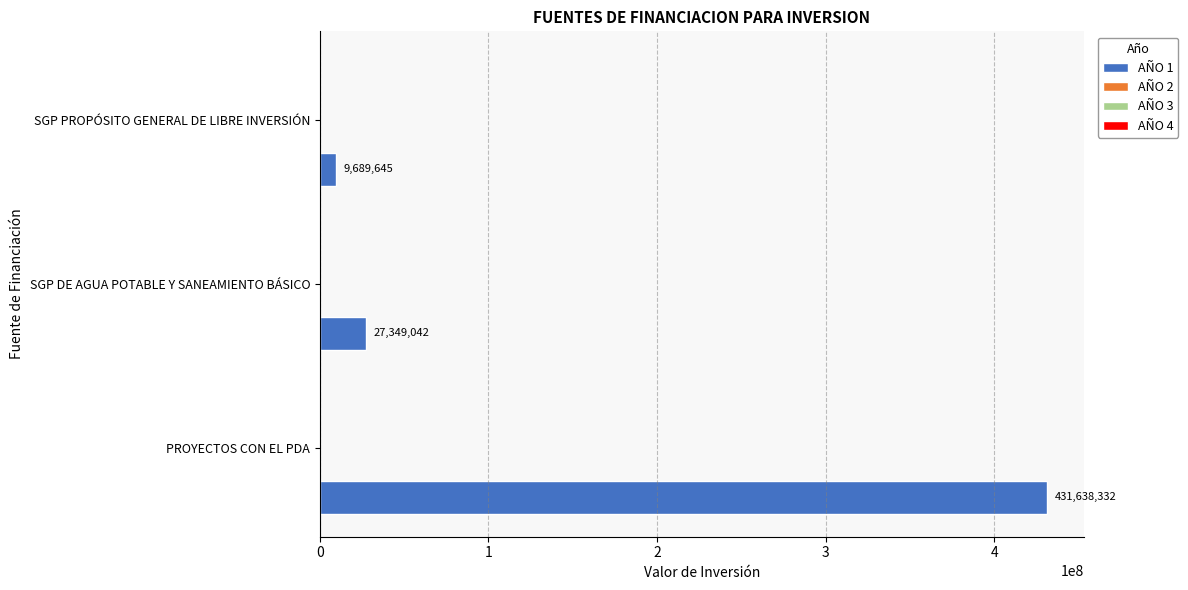

What is the difference between the maximum and second lowest values?

404289290